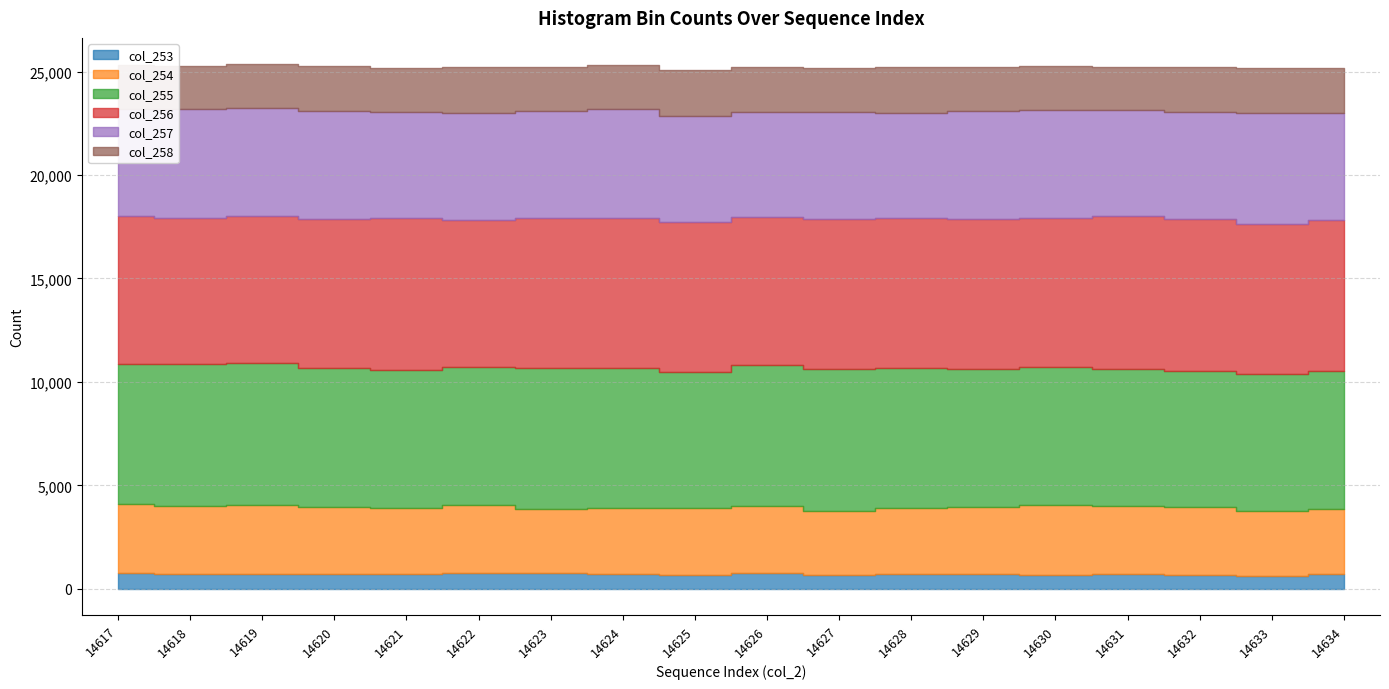

What is the value of the col_253 point at the 14th from the left?

681